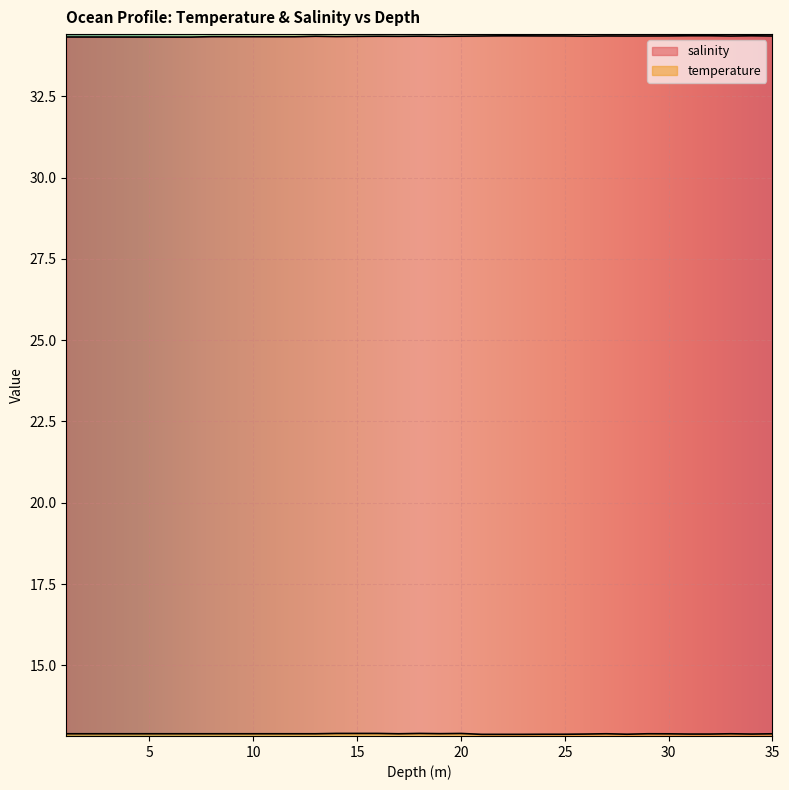

At which label does temperature reach its minimum?

21.0